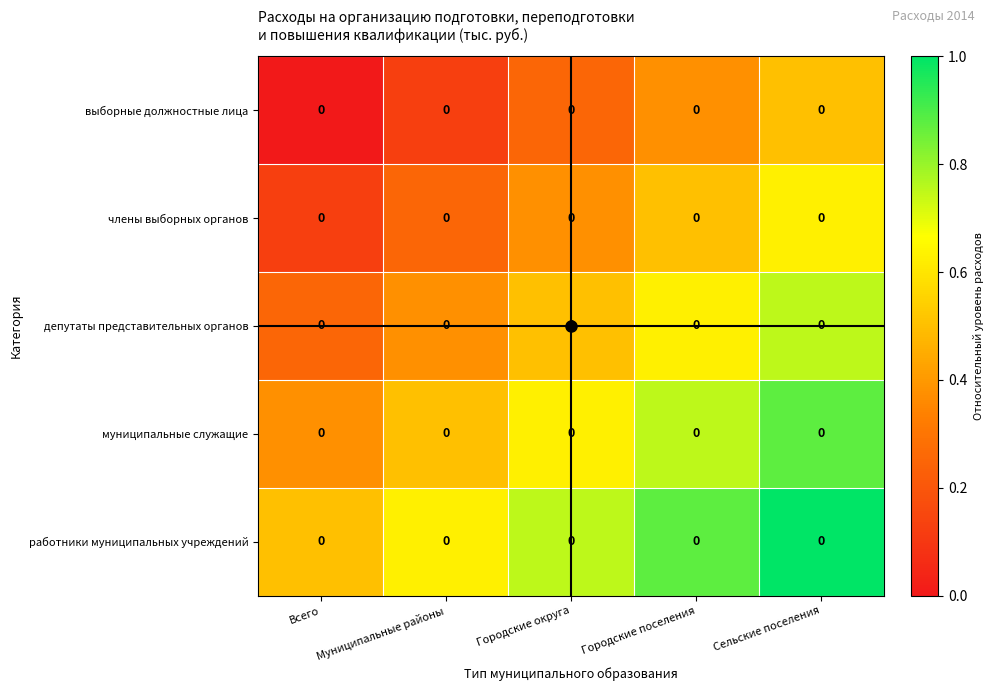

Which category has the lowest value across all series?

Всего